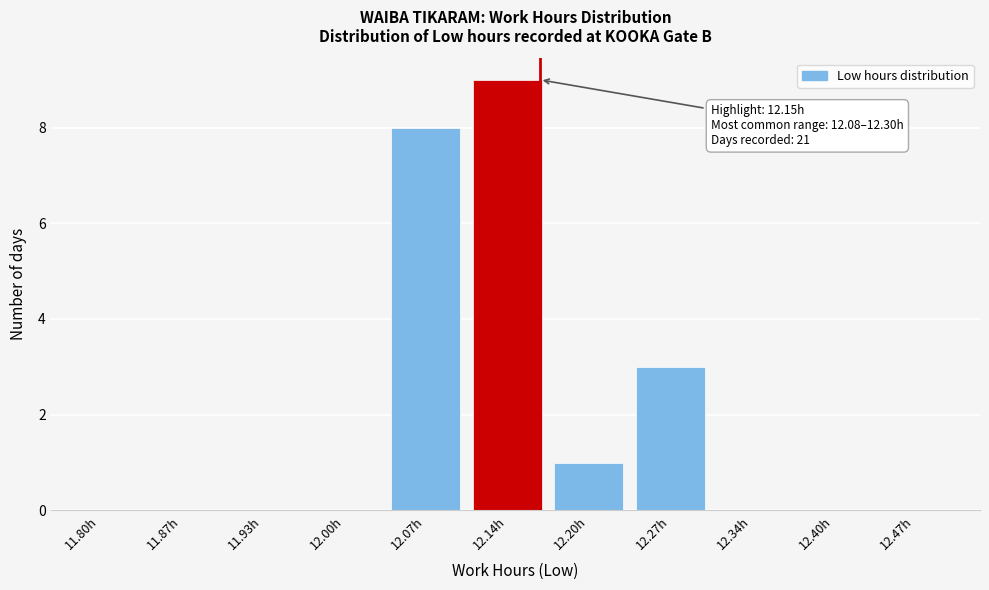

Reading left to right, transcribe all the data shown in this chart.

11.80h=0	11.87h=0	11.93h=0	12.00h=0	12.07h=8	12.14h=9	12.20h=1	12.27h=3	12.34h=0	12.40h=0	12.47h=0